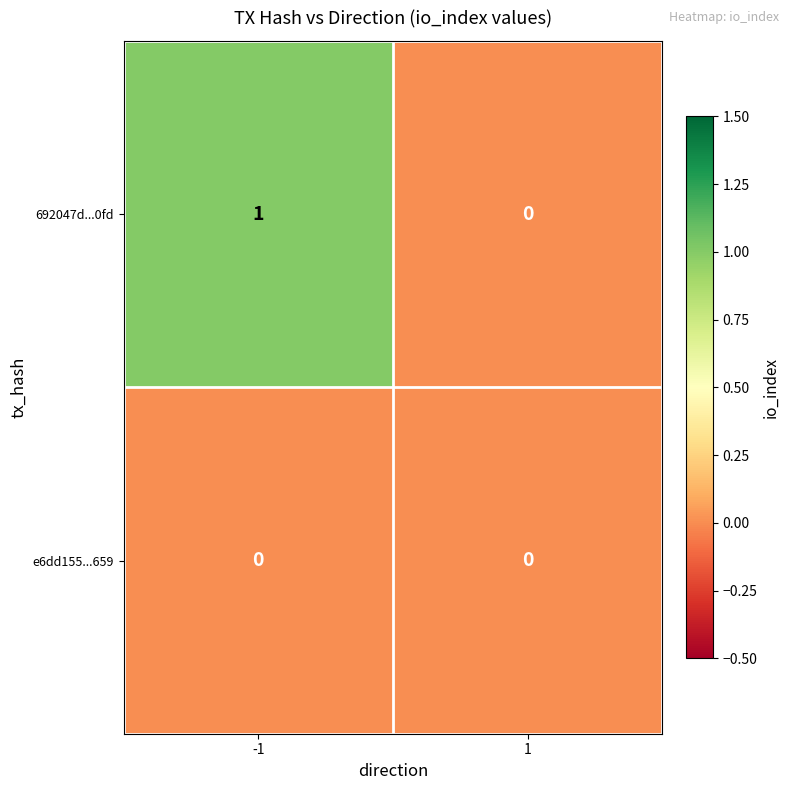

Which series has the largest total across all categories?

692047d...0fd